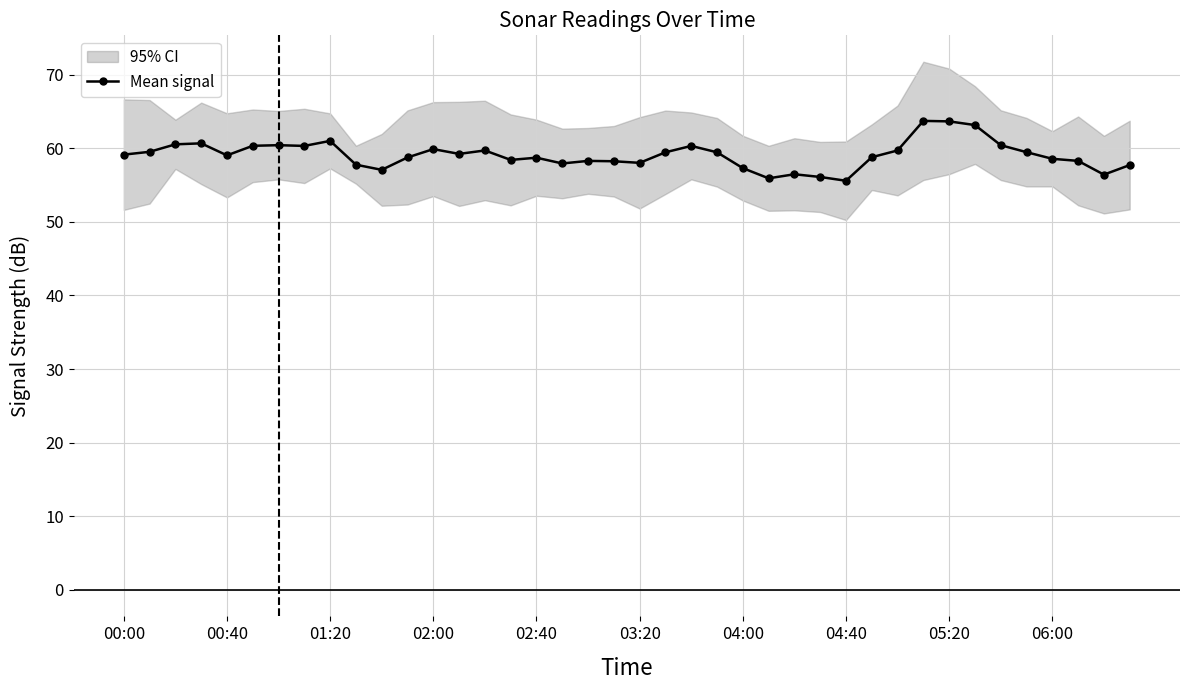

Count the number of values greater than 59.

21